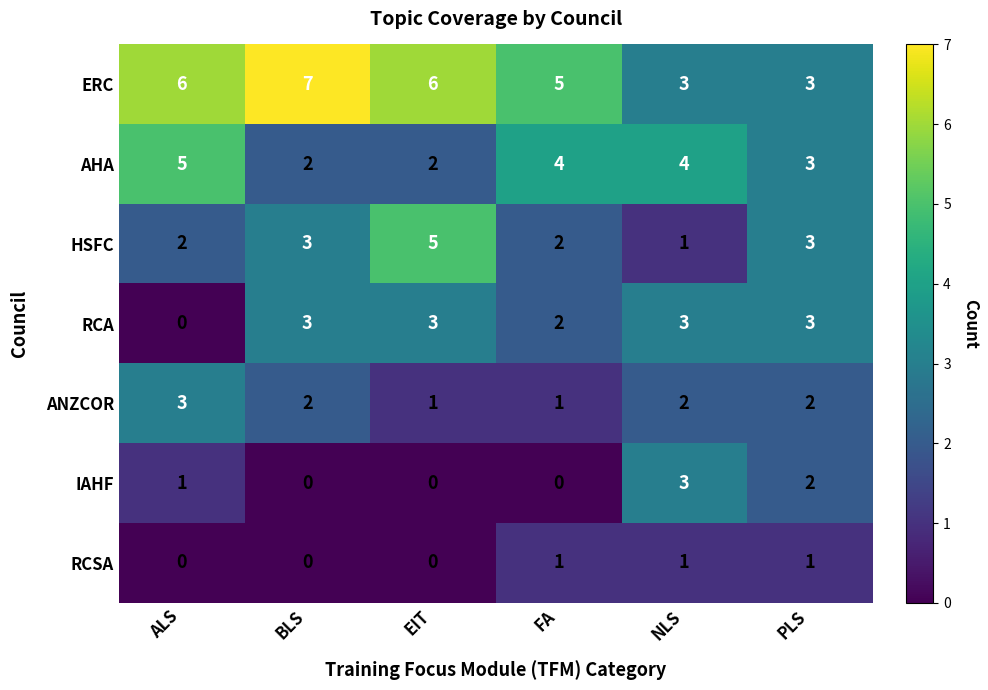

The AHA series shows 5 at ALS. True or false?

True